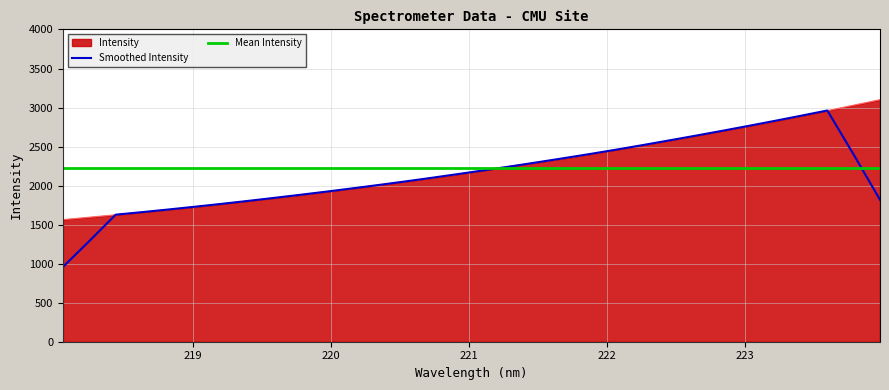

Is it true that the value at 220.1623 is 1964.4?

True